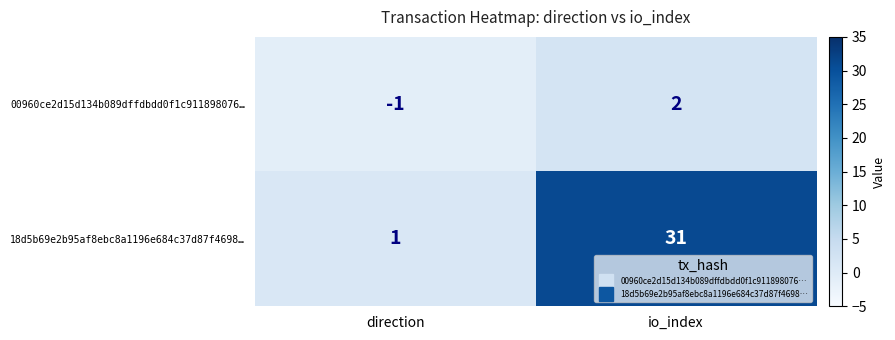

What is the minimum value shown in the chart?

-1